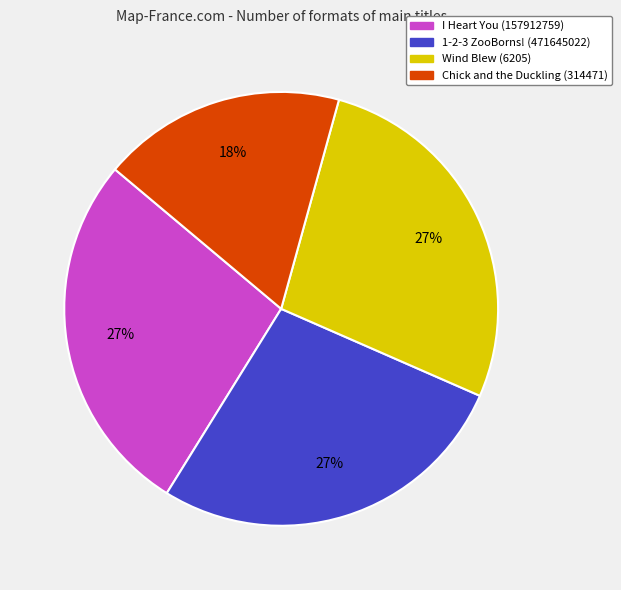

Which slice is the smallest?

Chick and the Duckling (314471)